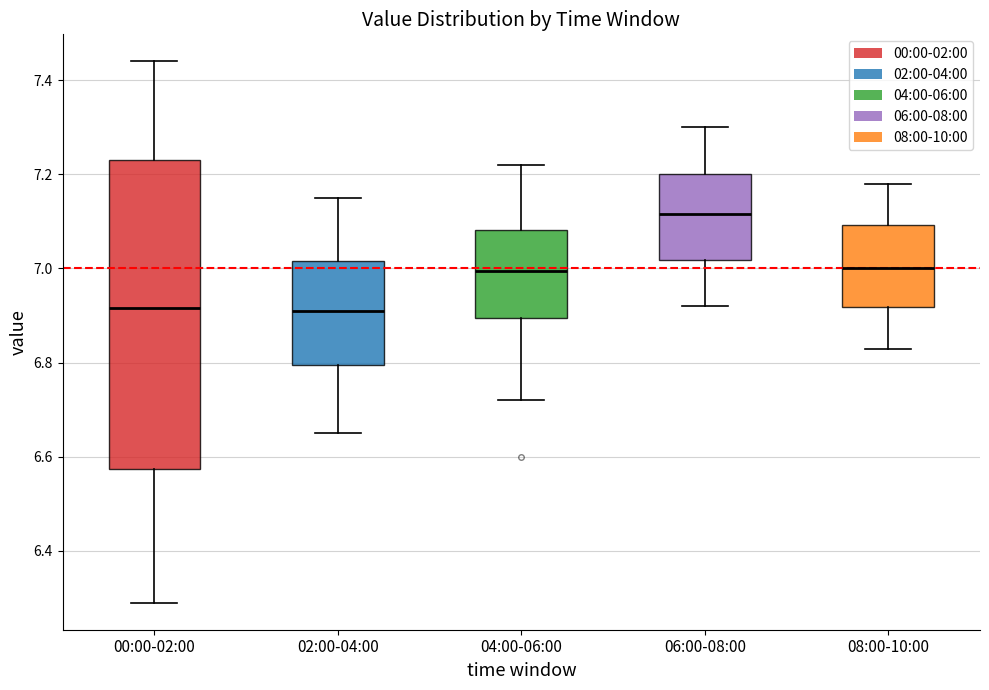

Reading left to right, transcribe this box plot: for each box, give where its median line is, the range the box spans, and where its two whiskers end, as read against the y-axis. The values are not printed on the chart, so give them approximately, as read against the axis.

00:00-02:00: median 6.92, box 6.58 to 7.24, whiskers 6.30 to 7.44
02:00-04:00: median 6.92, box 6.80 to 7.02, whiskers 6.66 to 7.16
04:00-06:00: median 7.00, box 6.90 to 7.08, whiskers 6.72 to 7.22
06:00-08:00: median 7.12, box 7.02 to 7.20, whiskers 6.92 to 7.30
08:00-10:00: median 7.00, box 6.92 to 7.10, whiskers 6.84 to 7.18